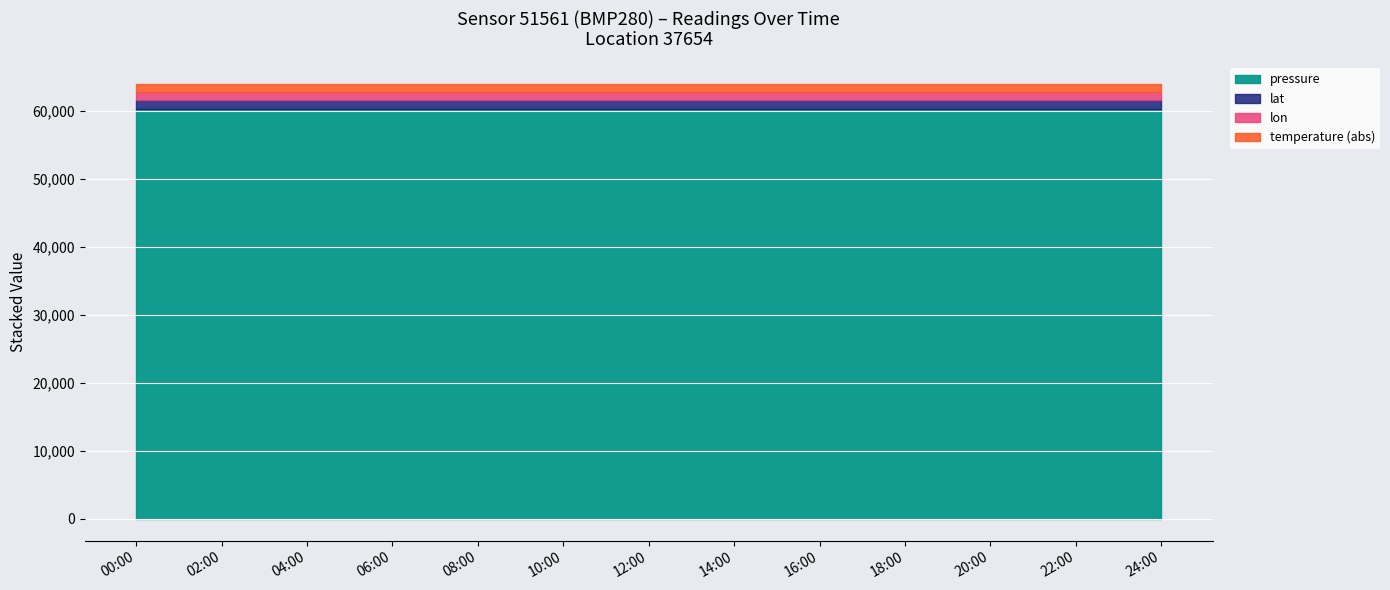

How many distinct data groups are displayed?

4